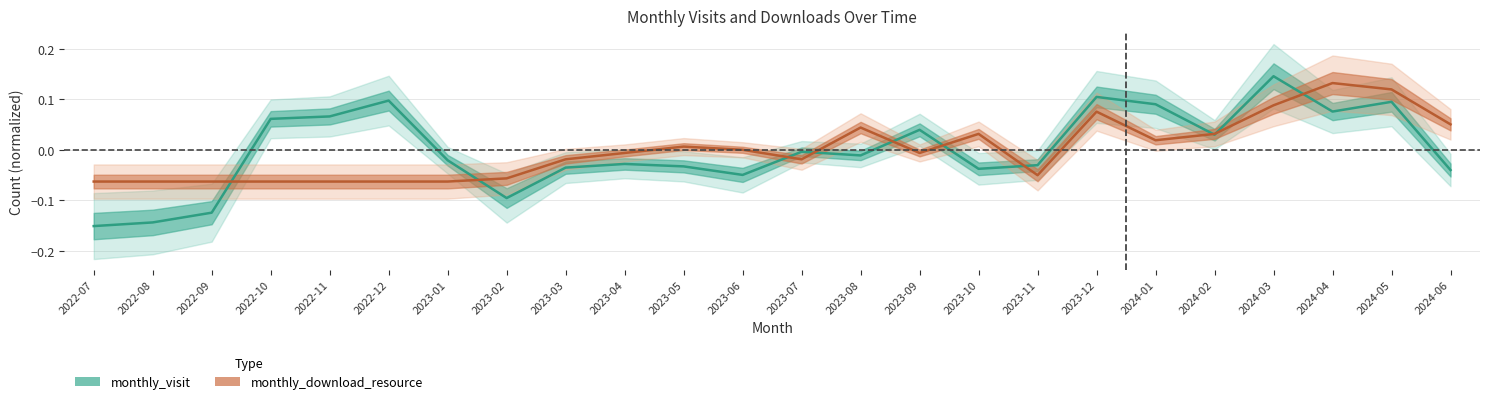

How many values in the monthly_download_resource series are below 0?

13